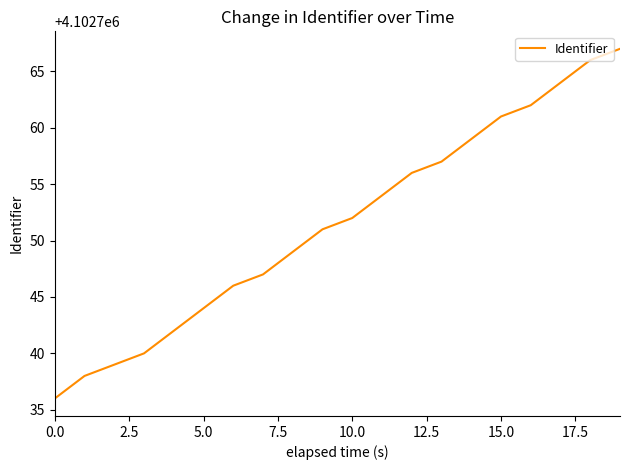

What is the minimum value shown in the chart?

4102736